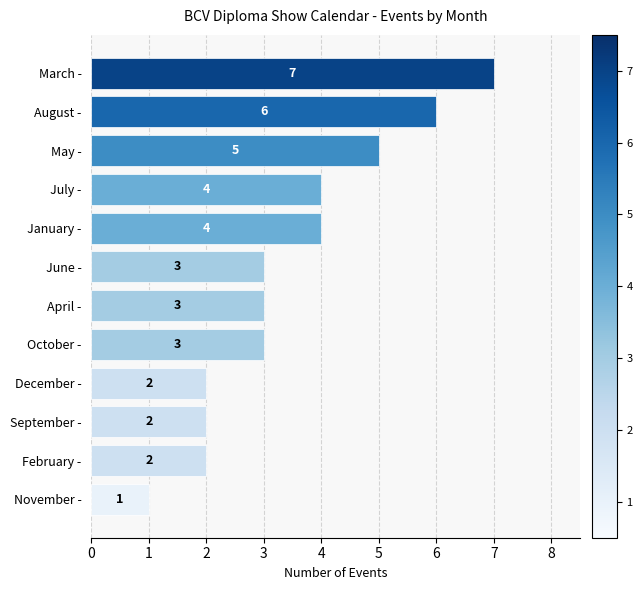

Is it true that the value at August - is 6?

True